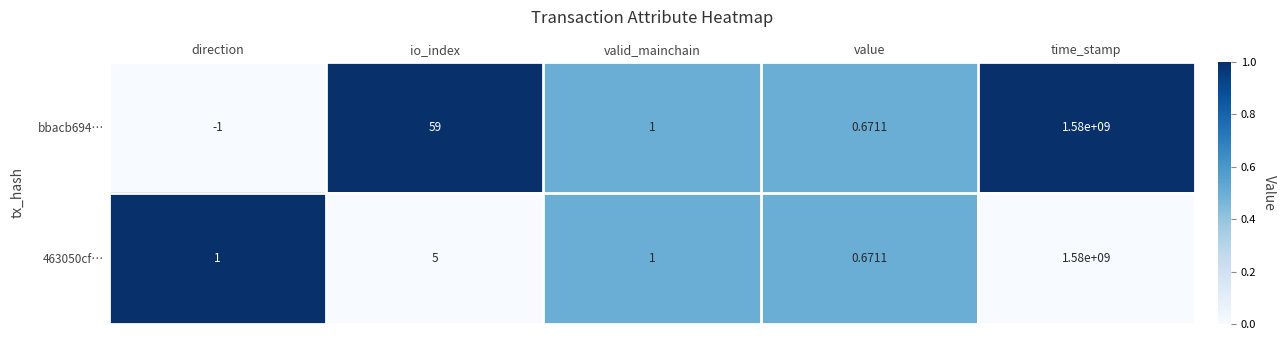

List the labels in order of bbacb694… value, largest first.

time_stamp, io_index, valid_mainchain, value, direction